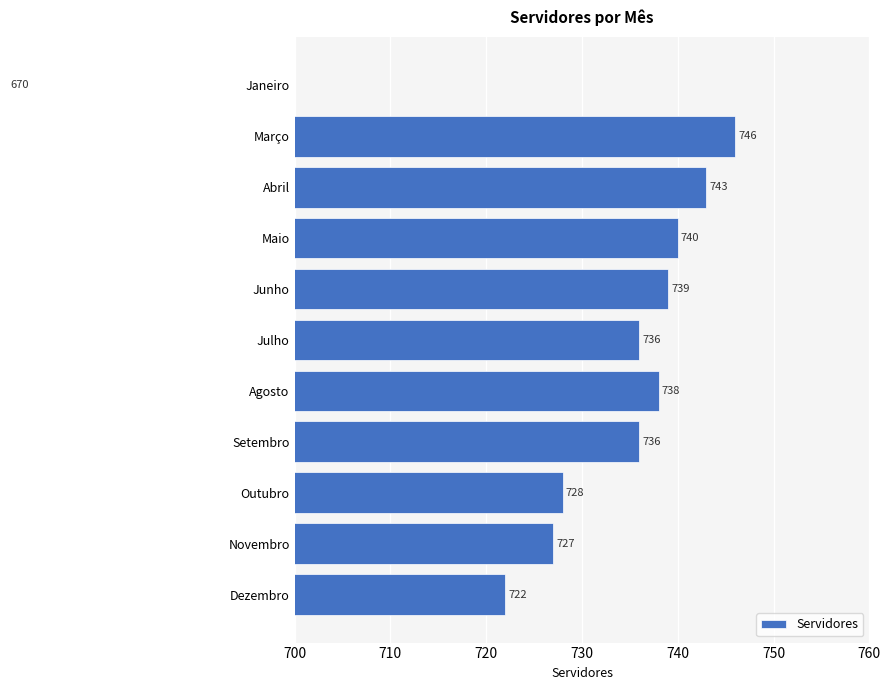

What is the difference between the second highest and second lowest values?

21